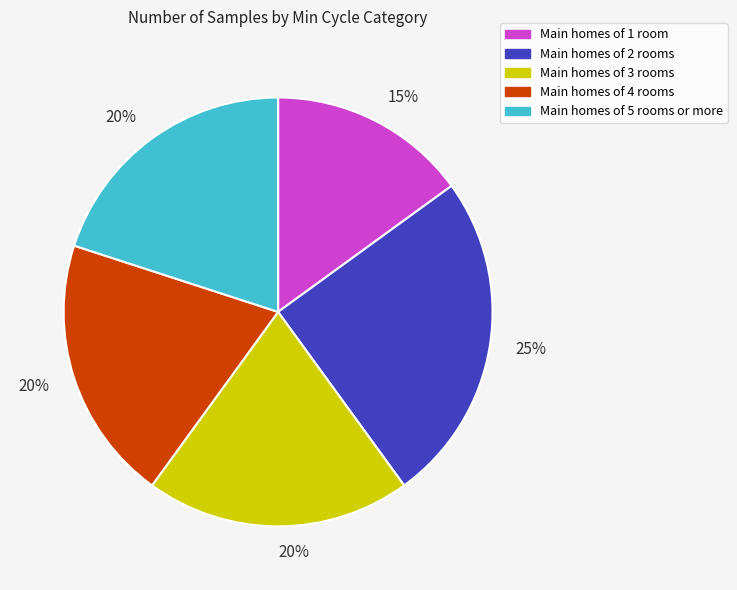

Combined, do Main homes of 3 rooms and Main homes of 2 rooms account for over 50%?

No